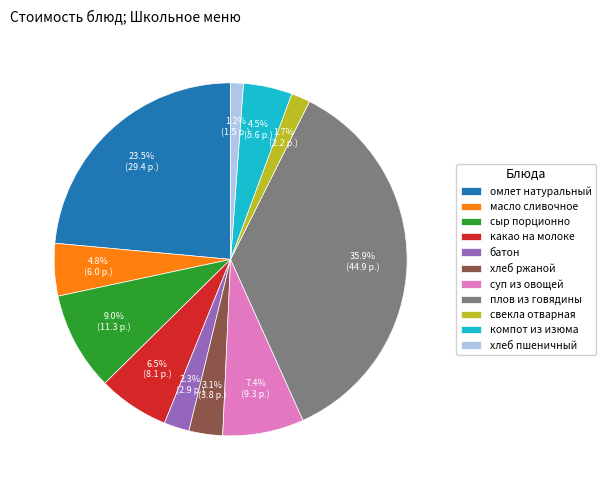

What percentage is the сыр порционно slice, to the nearest percent?

9%